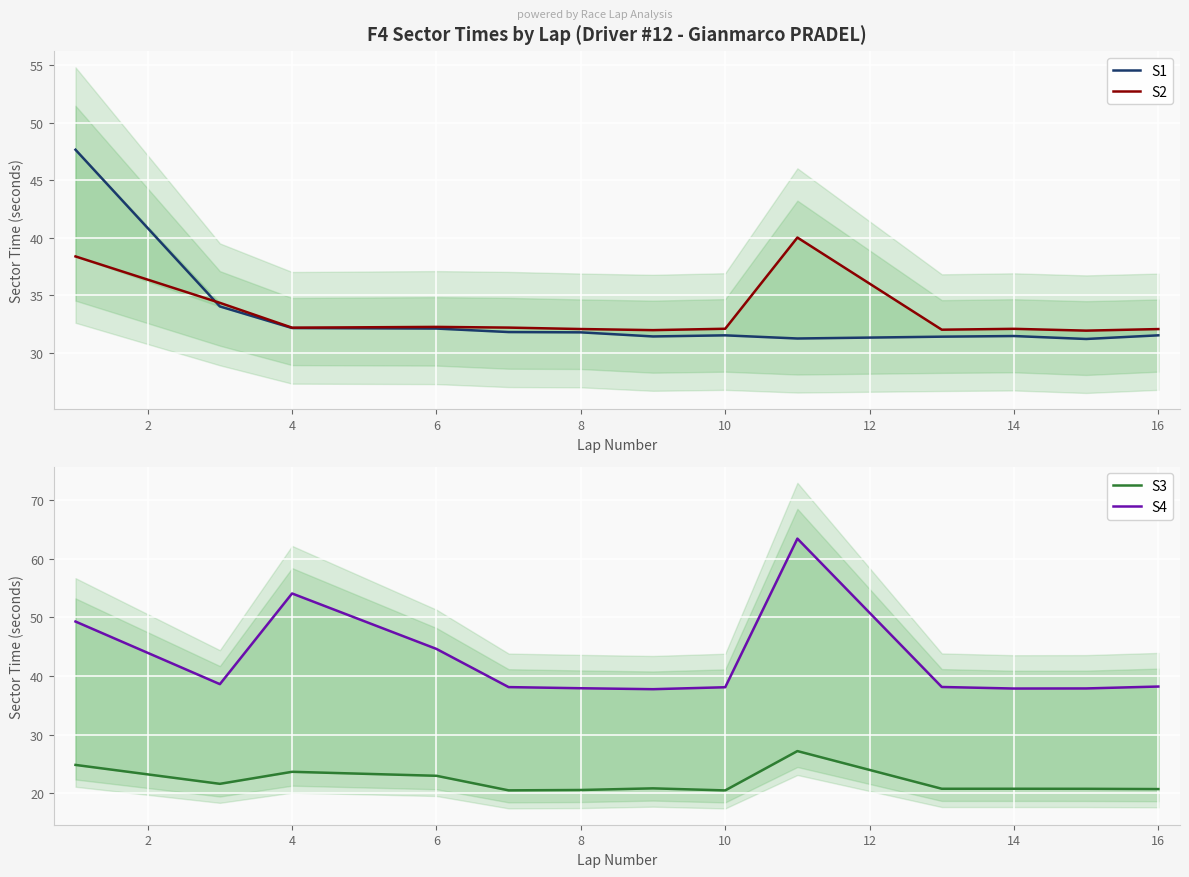

Is it true that S1 equals 10.8 at 16?

False